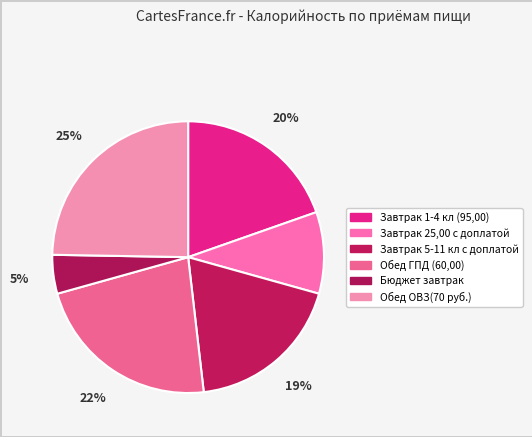

To the nearest percent, what portion does Обед ОВЗ(70 руб.) represent?

25%